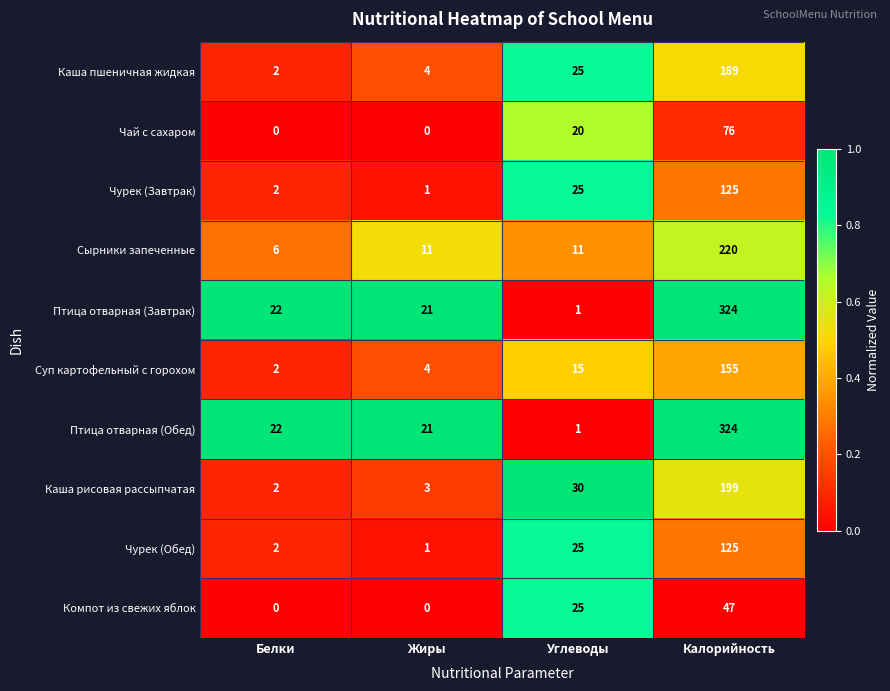

What is the spread (max minus min) of values at Белки?

22